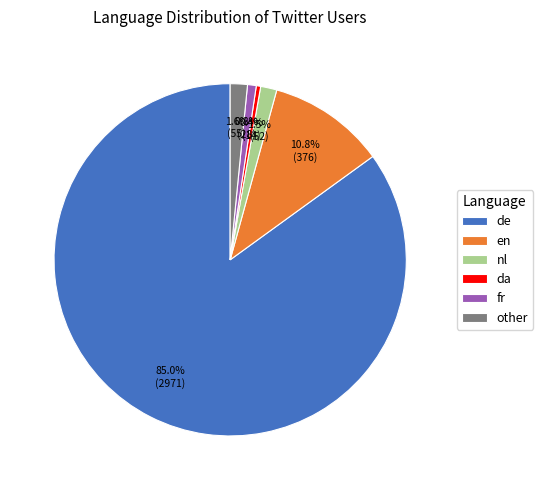

Which slice is the largest?

de